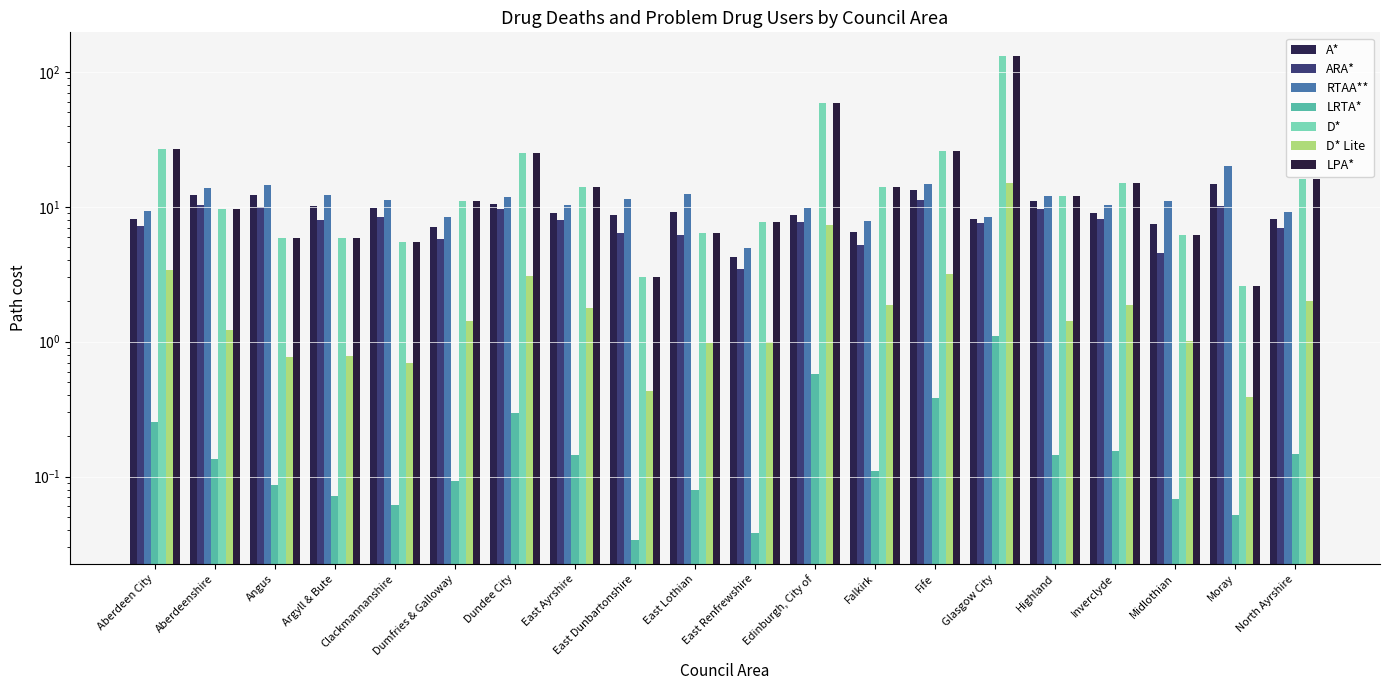

Which label corresponds to the largest value in the chart?

Glasgow City